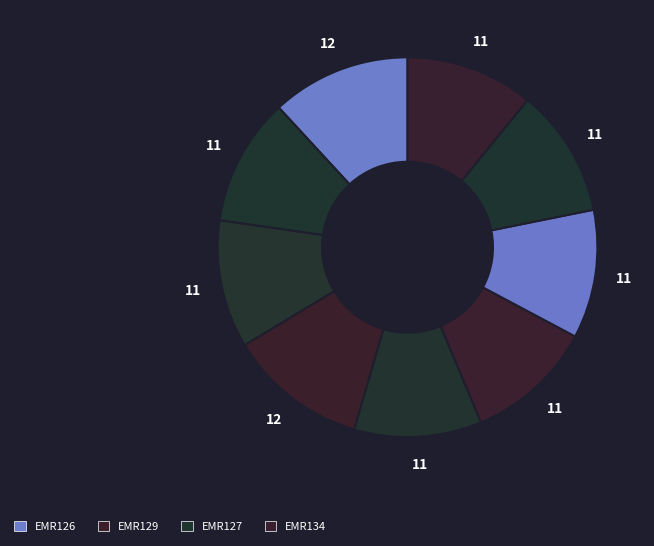

Count the number of slices in the pie.

9